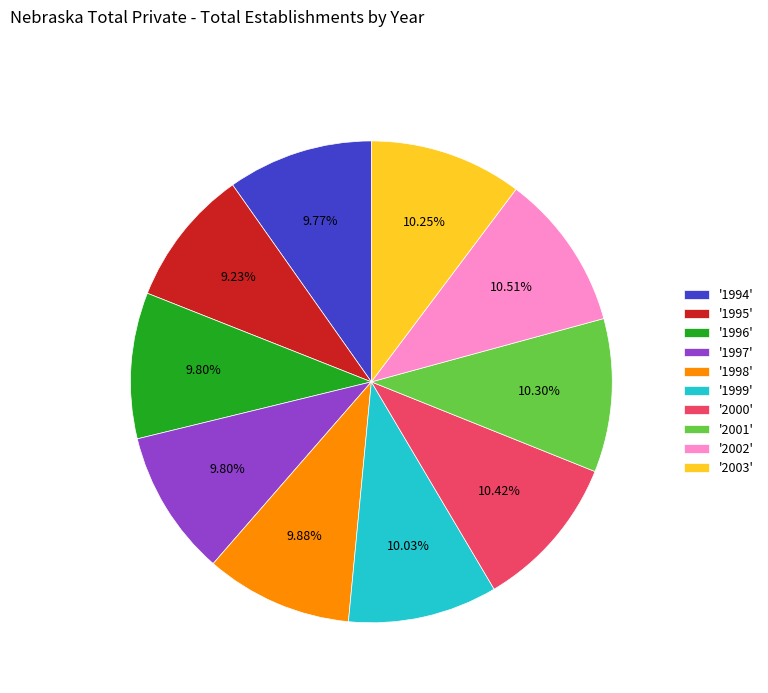

Which category has the smallest portion of the pie?

'1995'